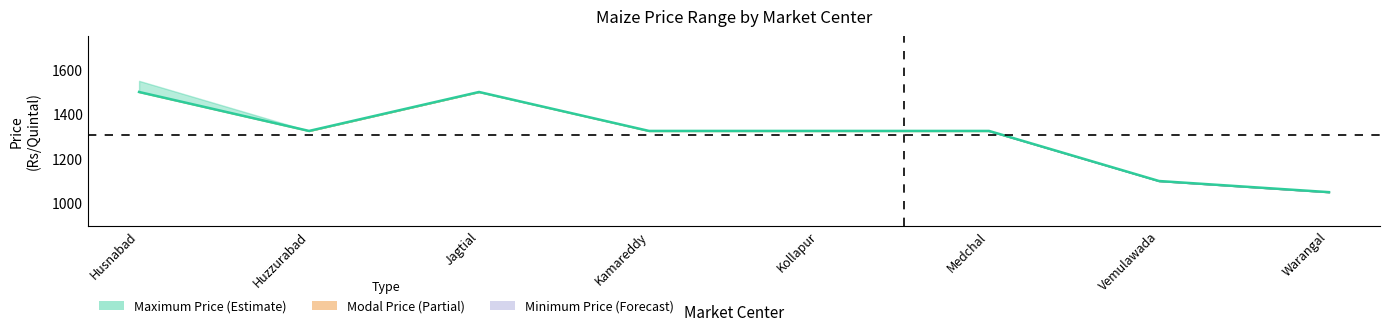

What is the smallest value displayed?

1050